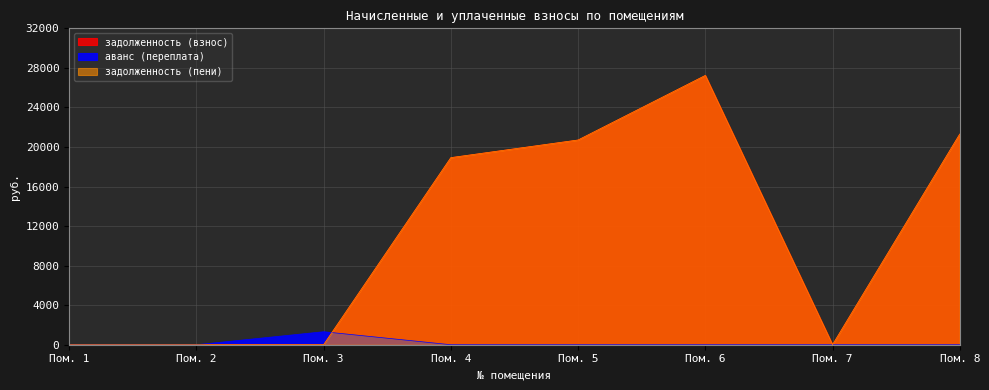

Which has a higher value, Пом. 4 or Пом. 3?

Пом. 4